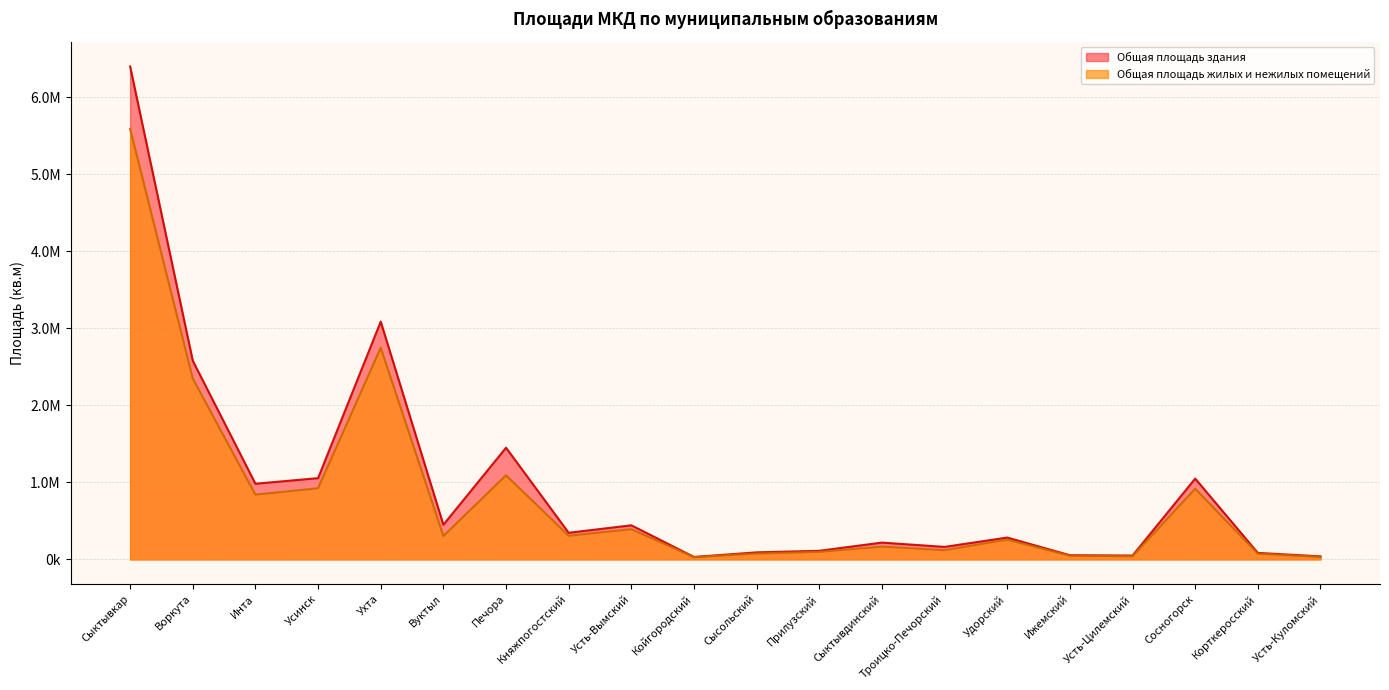

True or false: Общая площадь здания and Общая площадь жилых и нежилых помещений intersect in this chart.

False